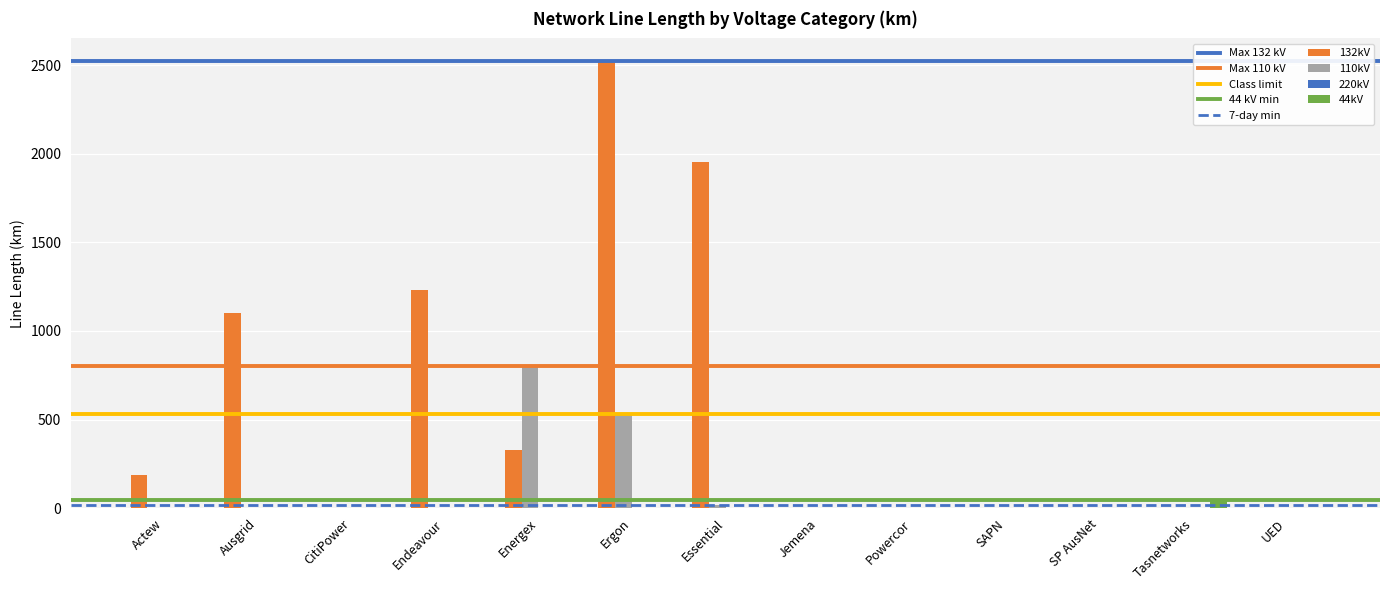

Is the value of 132kV at Endeavour greater than the value of 110kV at Powercor?

Yes